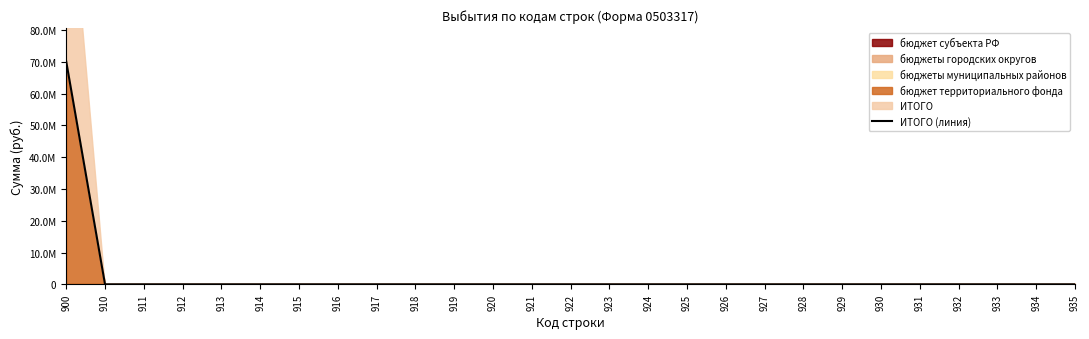

How many lines are shown in the chart?

1